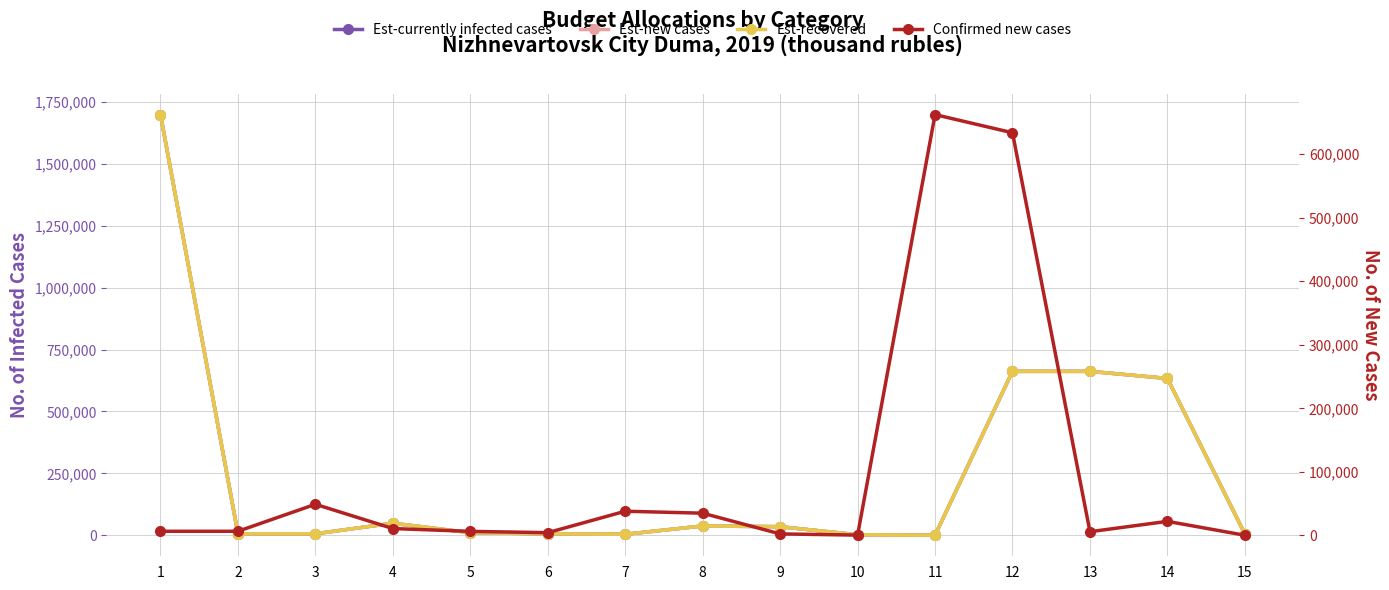

Which series has the largest total across all categories?

Est-currently infected cases